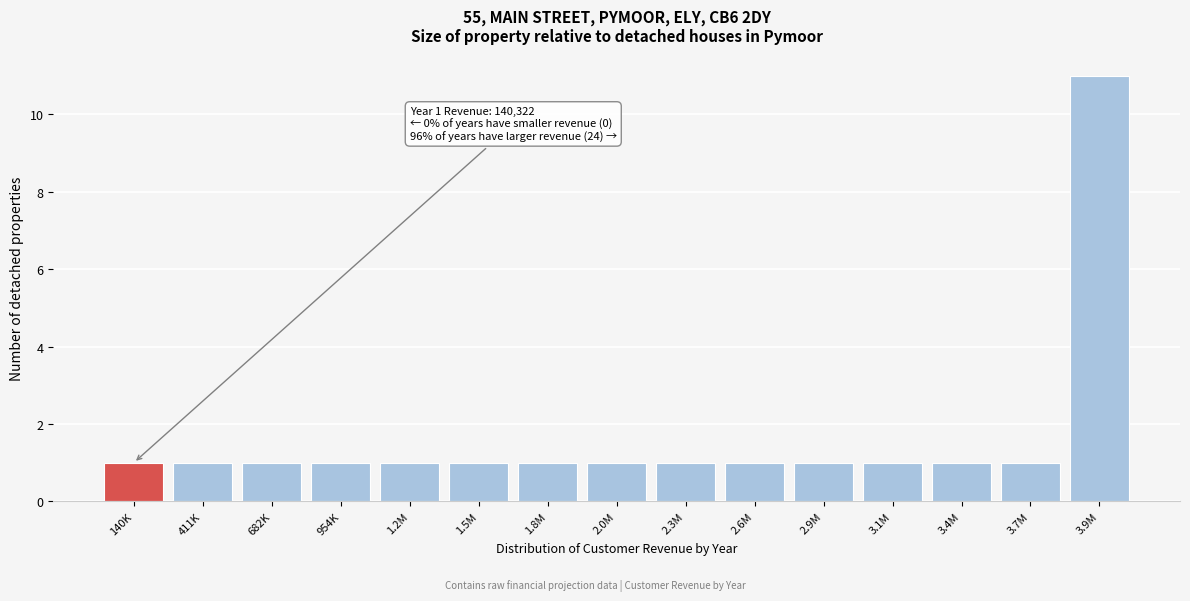

Reading right to left, transcribe all the data shown in this chart.

11	1	1	1	1	1	1	1	1	1	1	1	1	1	1